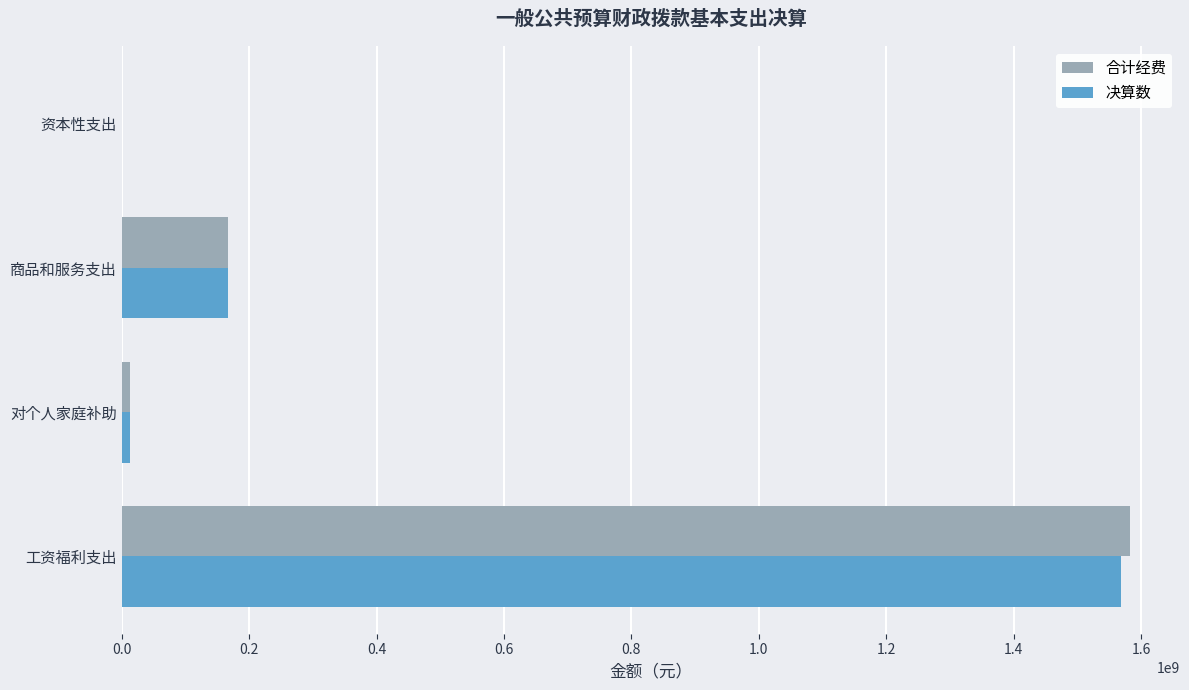

Is it true that 合计经费 equals 2118578745.3 at 工资福利支出?

False